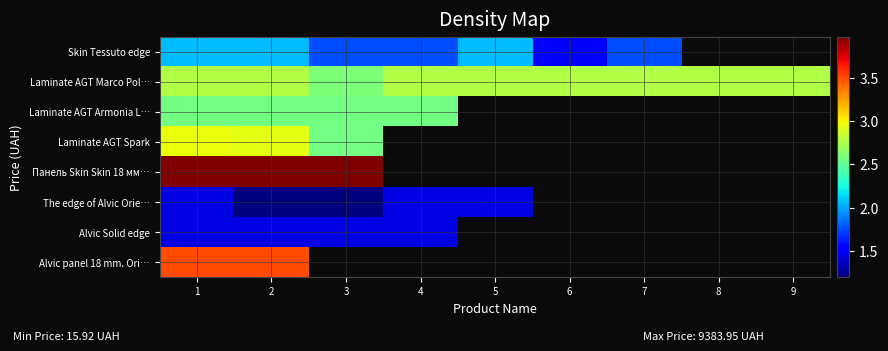

How many series are shown in this chart?

8